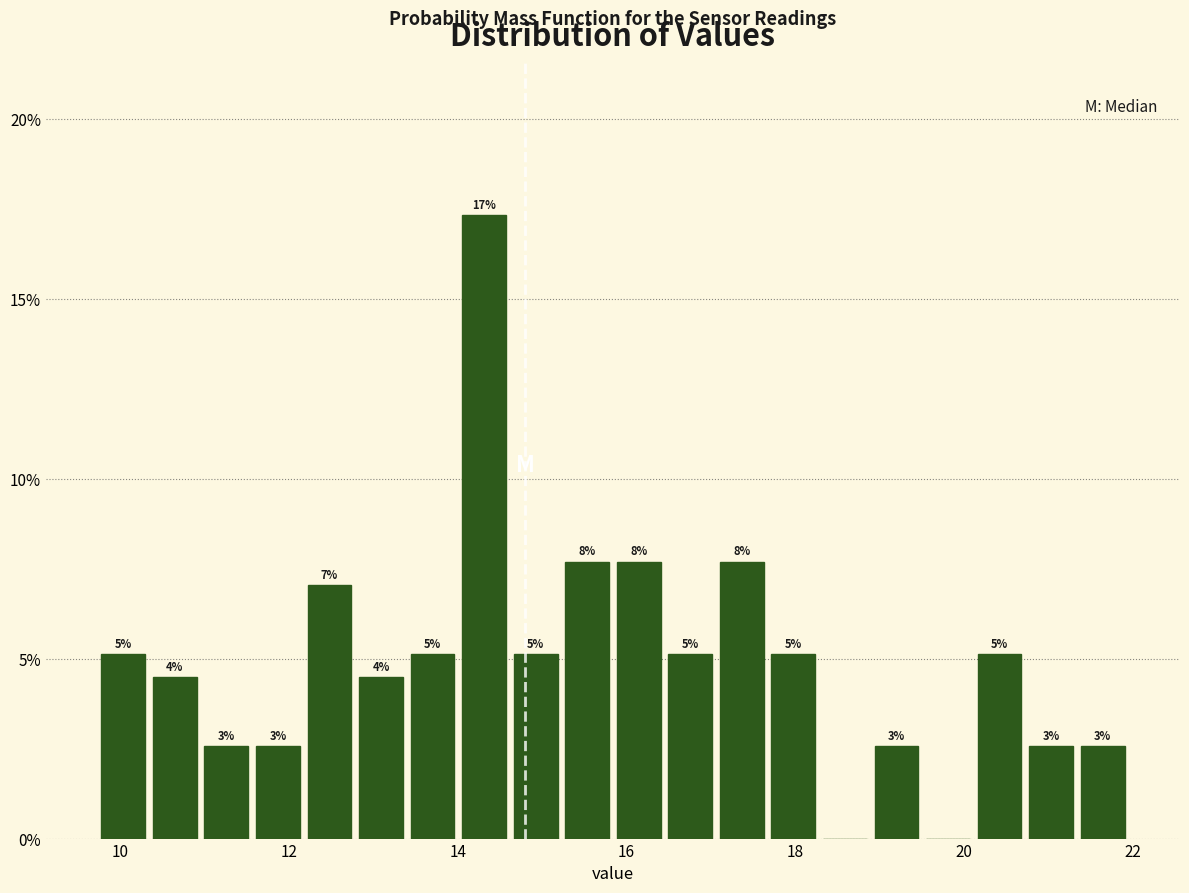

Around what value on the x-axis is the tallest bar? Give the approximate position of its centre, as read against the axis.

14.4